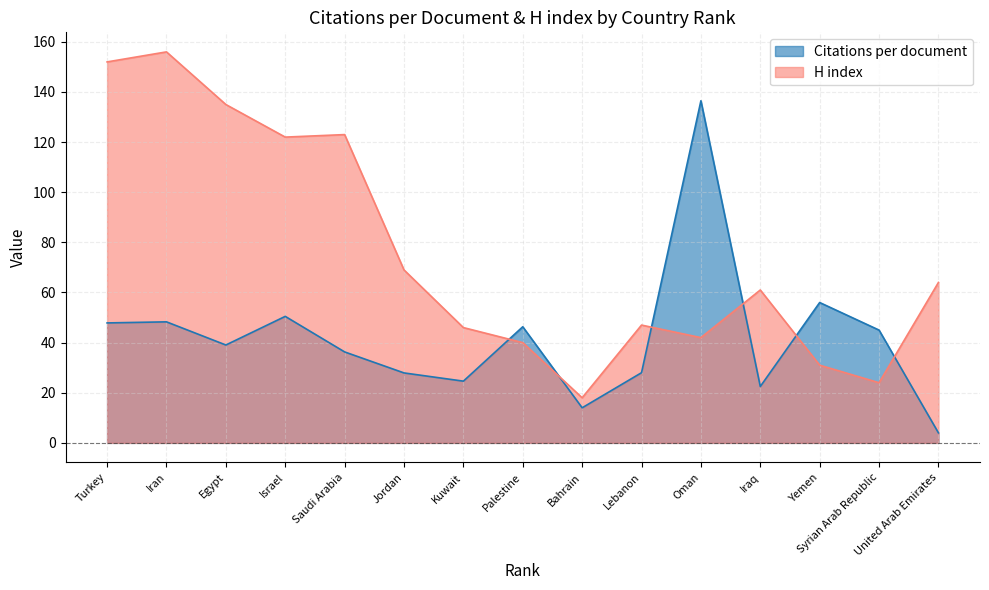

How many intersections are there between Citations per document and H index?

6